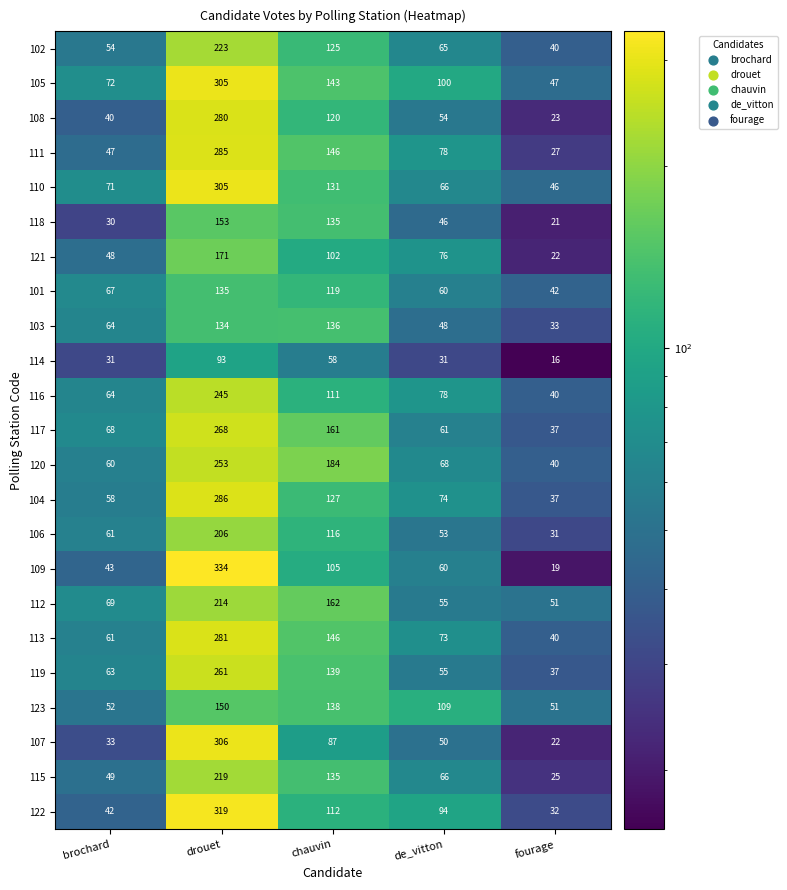

True or false: 115 has a value of 135 at chauvin.

True